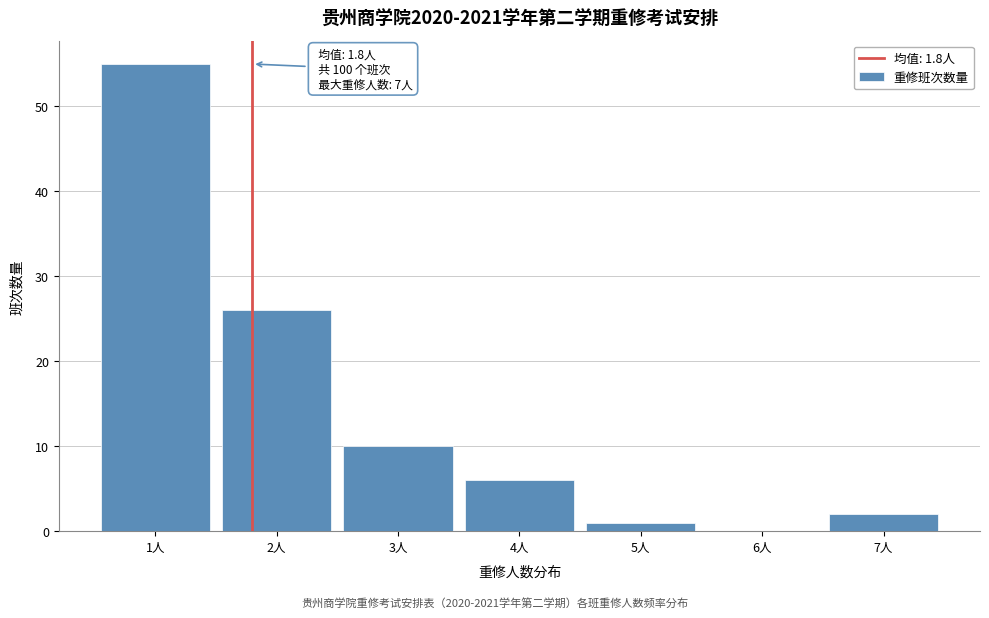

Over which range of the x-axis is the bar tallest?

0.5 to 1.5